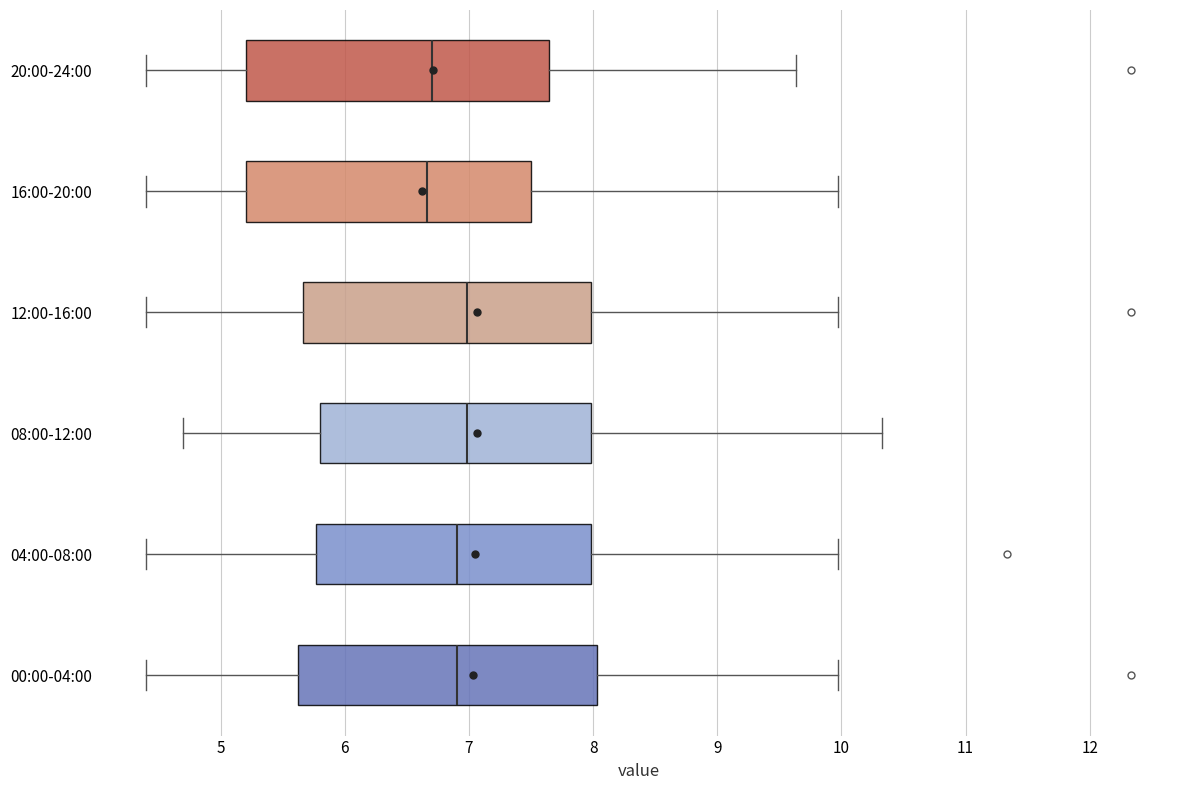

Reading bottom to top, read every box against the x-axis: the position of its median line, the range the box covers, and the ends of its whiskers. The values are not printed on the chart, so give them approximately, as read against the axis.

00:00-04:00: median 6.9, box 5.6 to 8.0, whiskers 4.4 to 10.0
04:00-08:00: median 6.9, box 5.8 to 8.0, whiskers 4.4 to 10.0
08:00-12:00: median 7.0, box 5.8 to 8.0, whiskers 4.7 to 10.3
12:00-16:00: median 7.0, box 5.7 to 8.0, whiskers 4.4 to 10.0
16:00-20:00: median 6.7, box 5.2 to 7.5, whiskers 4.4 to 10.0
20:00-24:00: median 6.7, box 5.2 to 7.6, whiskers 4.4 to 9.6